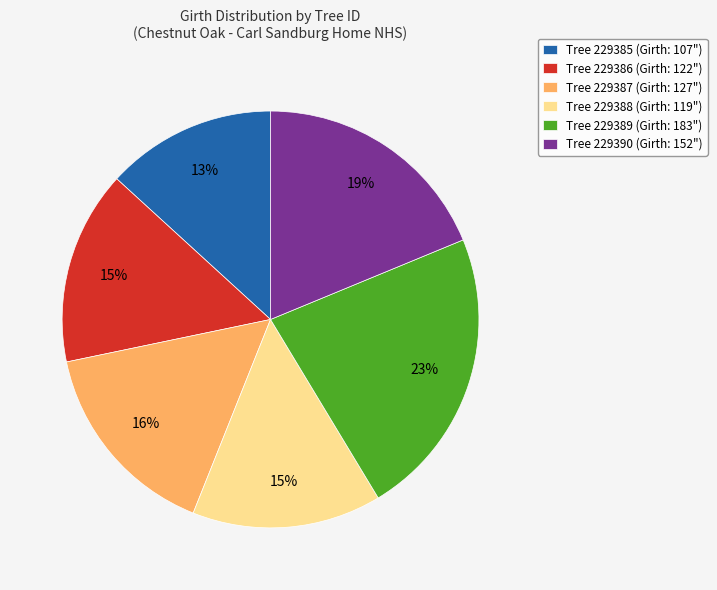

Is there any slice that represents more than half of the pie?

No